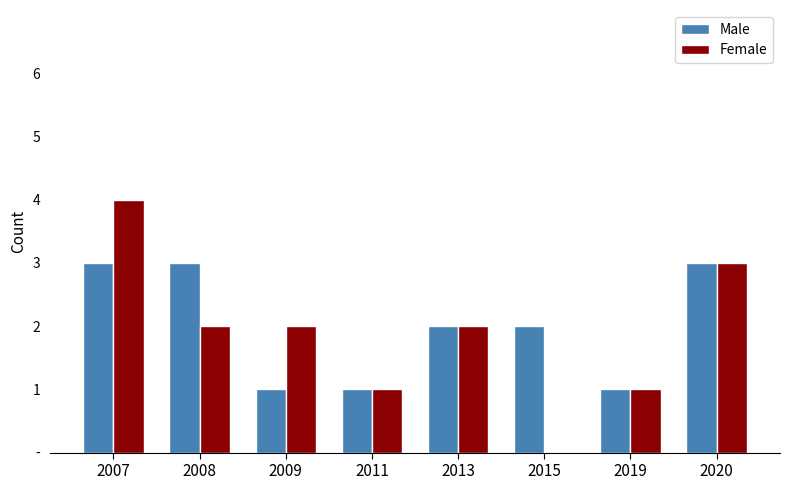

What is the maximum value shown in the chart?

4